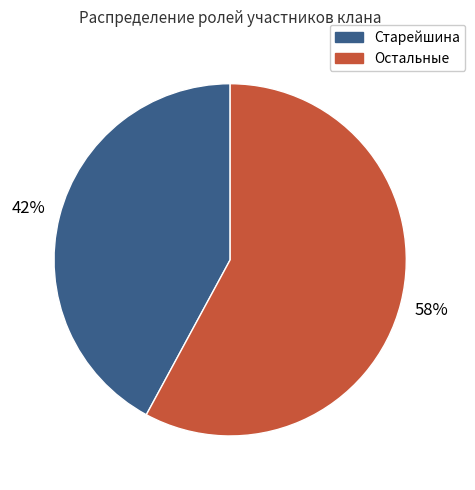

True or false: Старейшина accounts for 42% of the total.

True